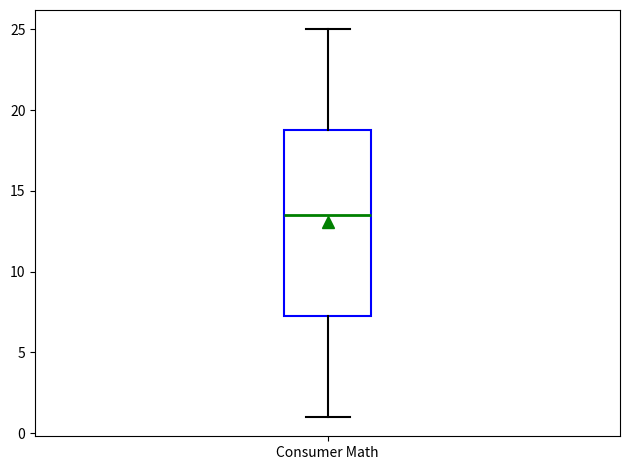

Where does the upper whisker of the box for Consumer Math end on the y-axis? The values are not printed on the chart, so give them approximately, as read against the axis.

25.0